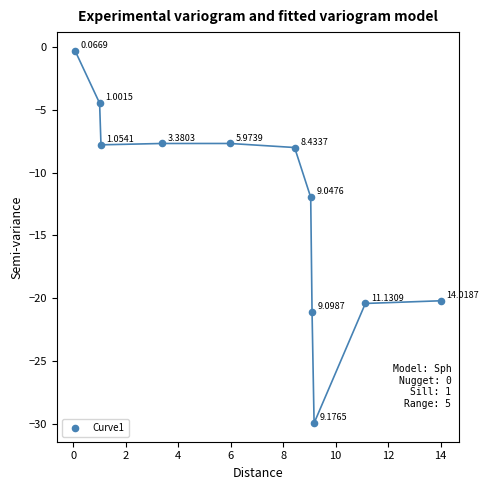

What is the average Y value?

-12.7